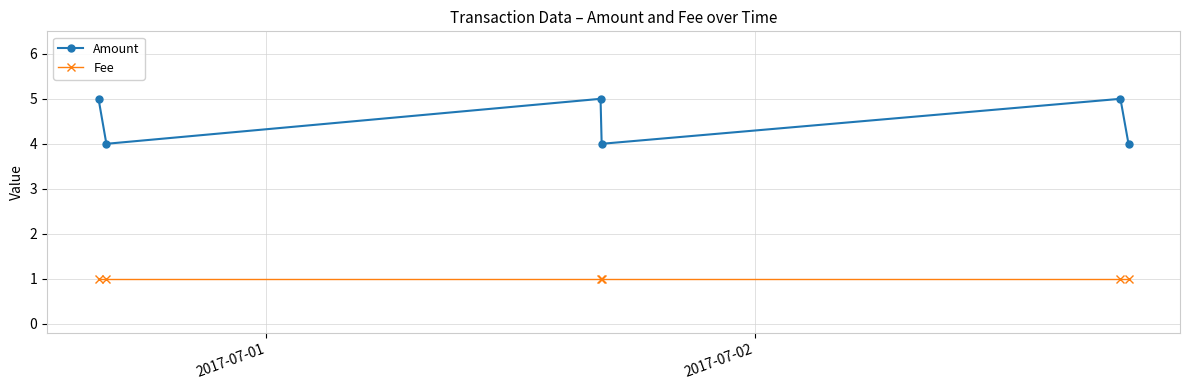

True or false: Fee and Amount intersect in this chart.

False